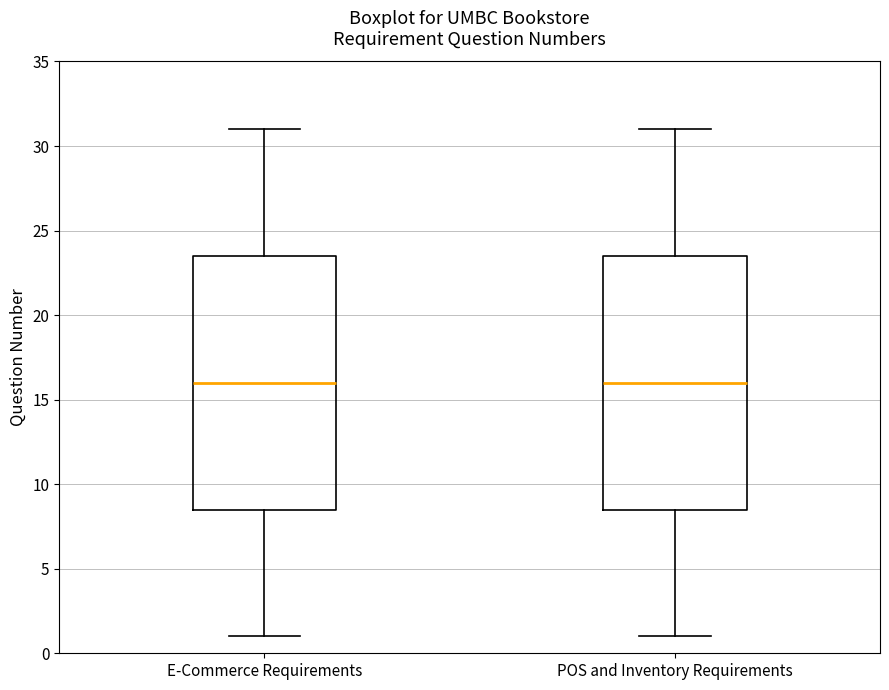

Reading left to right, transcribe this box plot: for each box, give where its median line is, the range the box spans, and where its two whiskers end, as read against the y-axis. The values are not printed on the chart, so give them approximately, as read against the axis.

E-Commerce Requirements: median 16.0, box 8.5 to 23.5, whiskers 1.0 to 31.0
POS and Inventory Requirements: median 16.0, box 8.5 to 23.5, whiskers 1.0 to 31.0